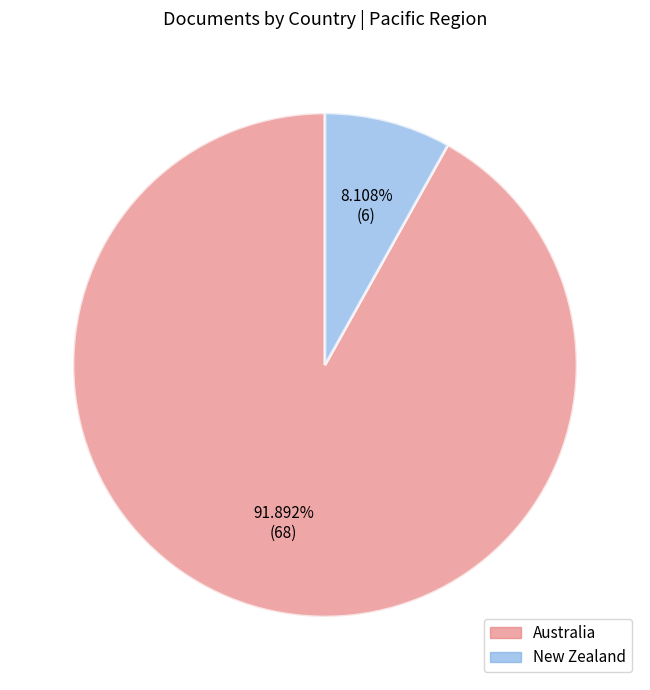

Count the number of slices in the pie.

2